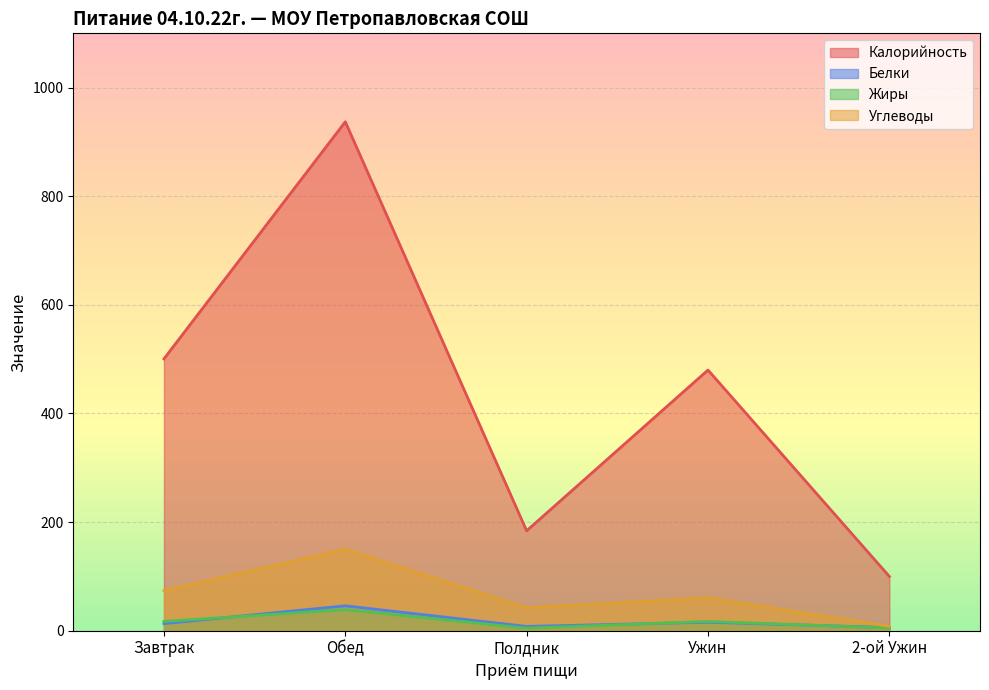

What is the difference between the Углеводы values at Завтрак and Полдник?

31.8